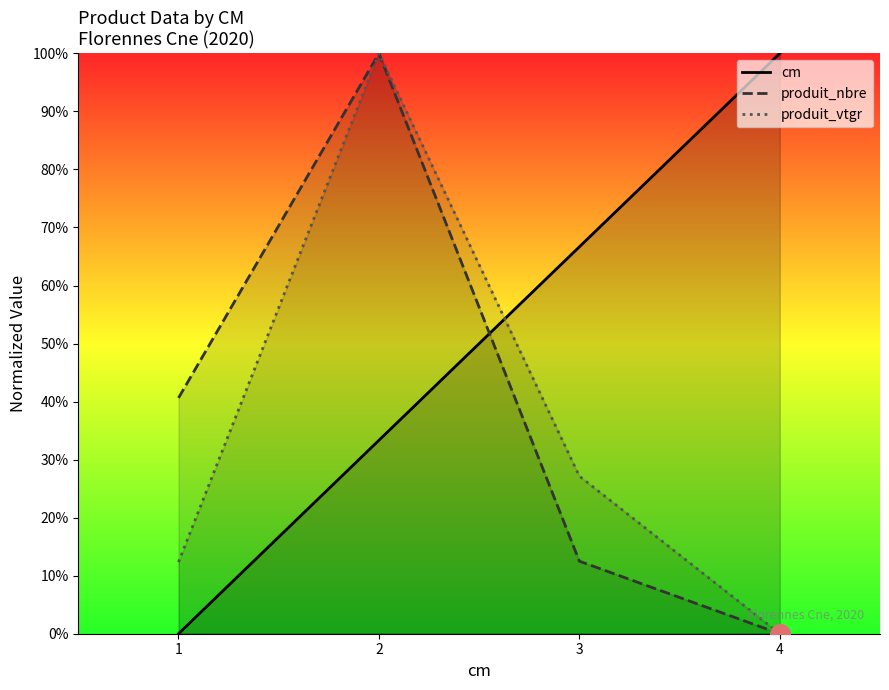

At how many categories does at least one series exceed 0?

4